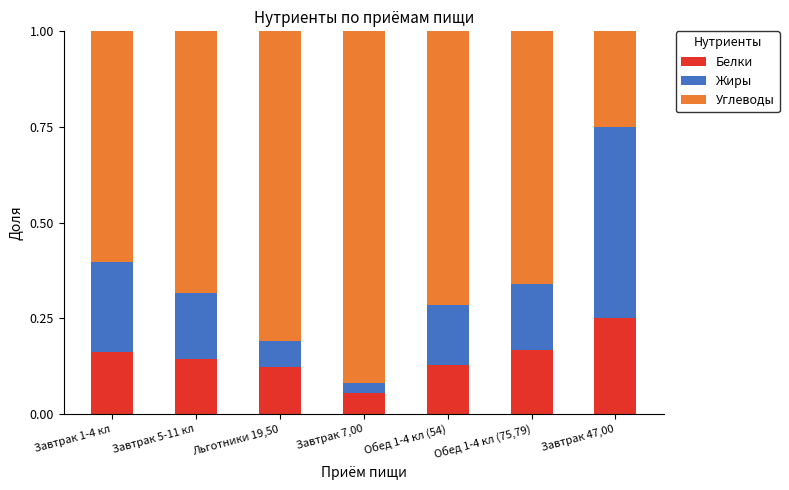

Does the chart contain any negative values?

No